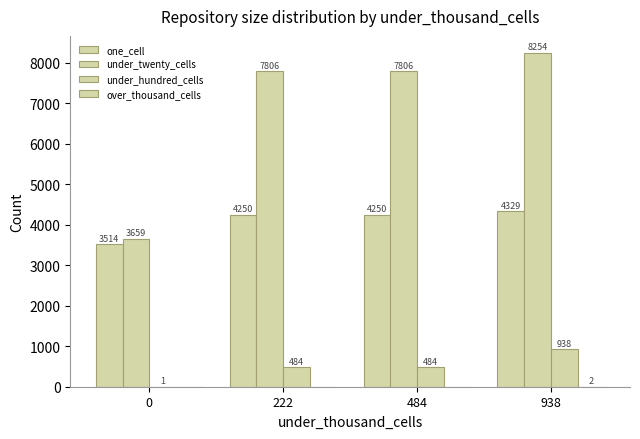

List the labels in order of one_cell value, smallest first.

0, 222, 484, 938